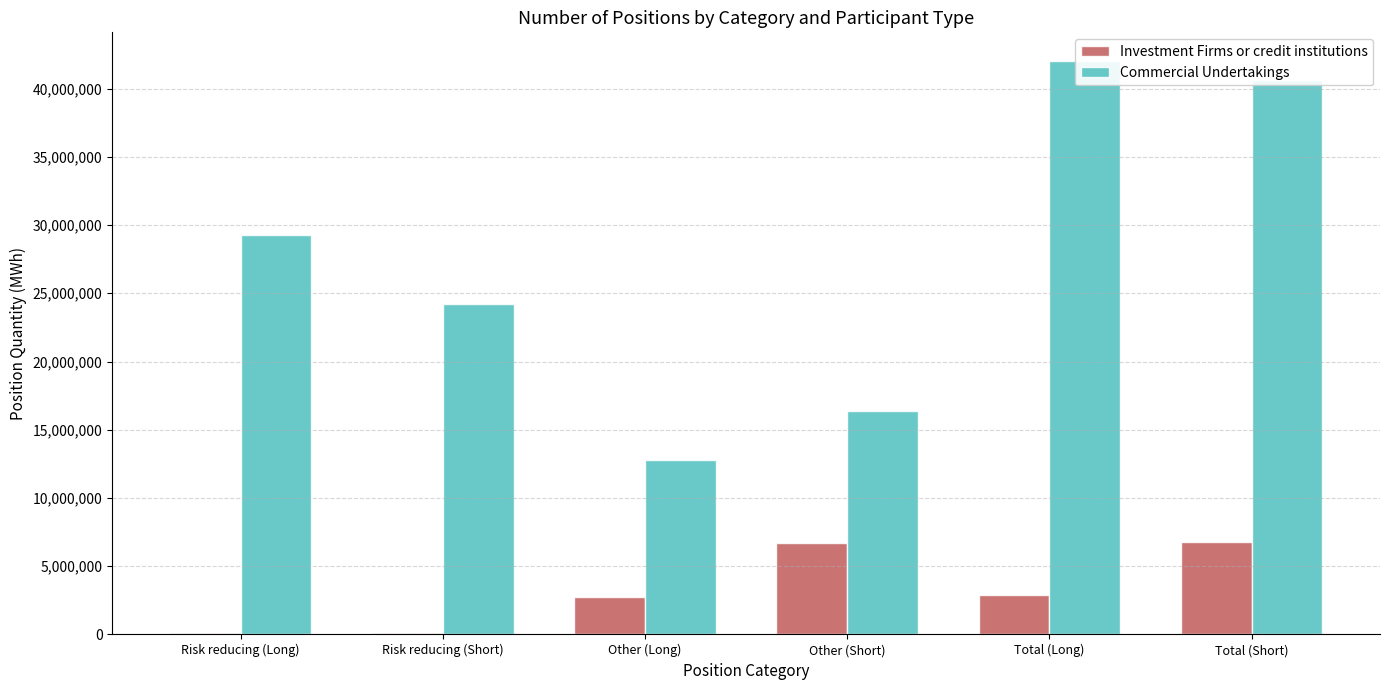

What are all the series names shown in the legend?

Investment Firms or credit institutions, Commercial Undertakings